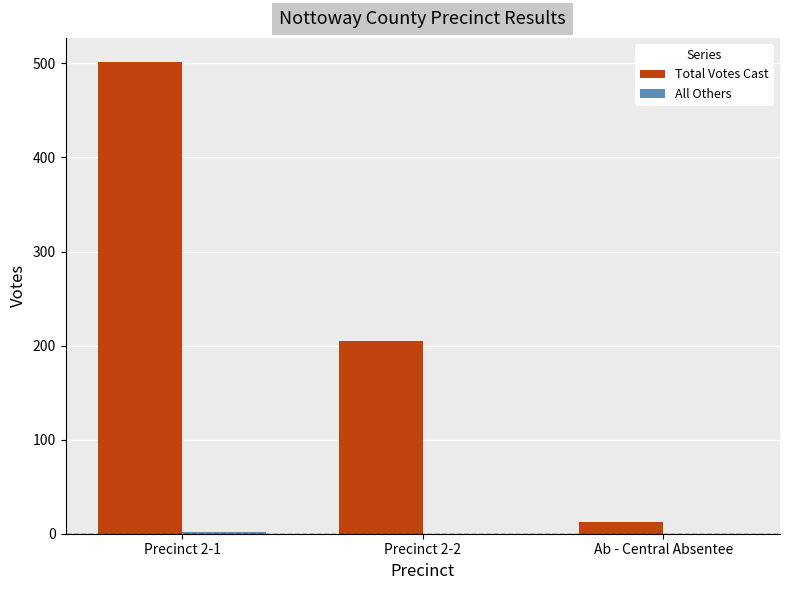

Between Precinct 2-1 and Precinct 2-2, which series saw the biggest shift?

Total Votes Cast